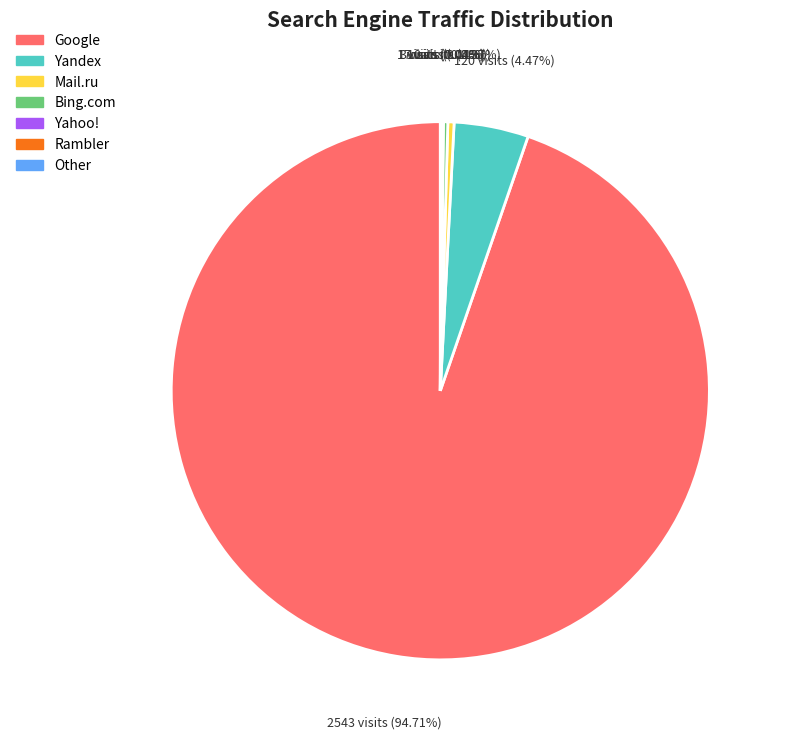

Is there any slice that represents more than half of the pie?

Yes